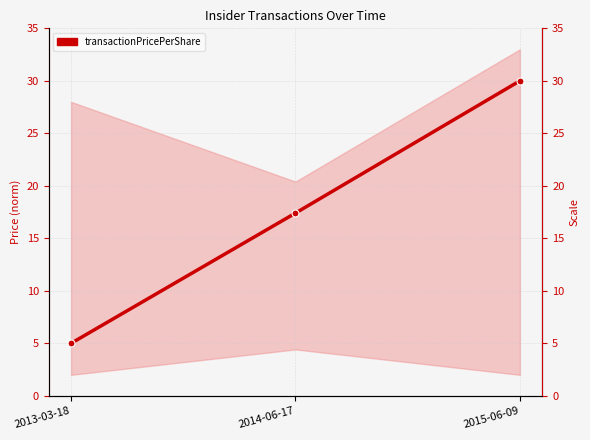

List the labels in order of value, largest first.

2015-06-09, 2014-06-17, 2013-03-18